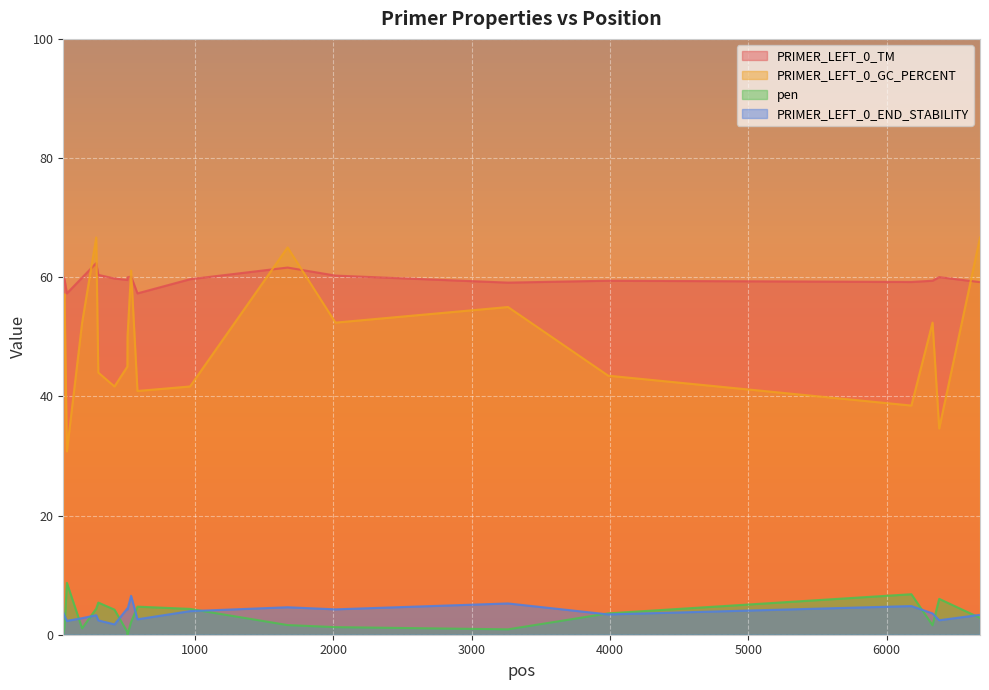

True or false: pen and PRIMER_LEFT_0_GC_PERCENT intersect in this chart.

False